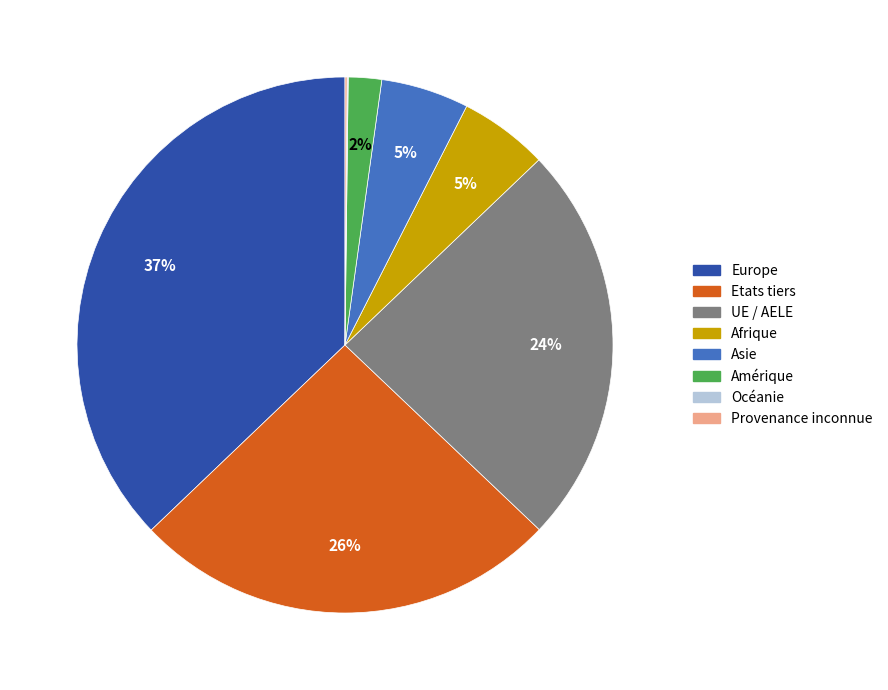

Which has a higher value, UE / AELE or Afrique?

UE / AELE